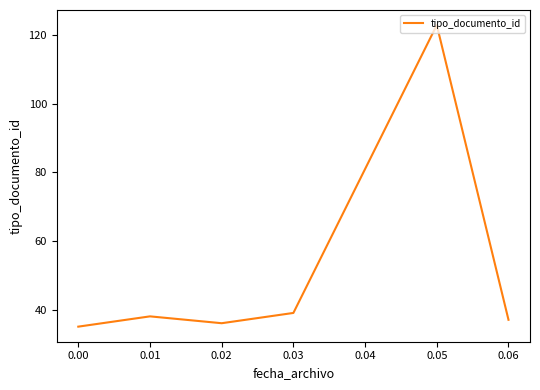

At which label is the value closest to 79?

0.03